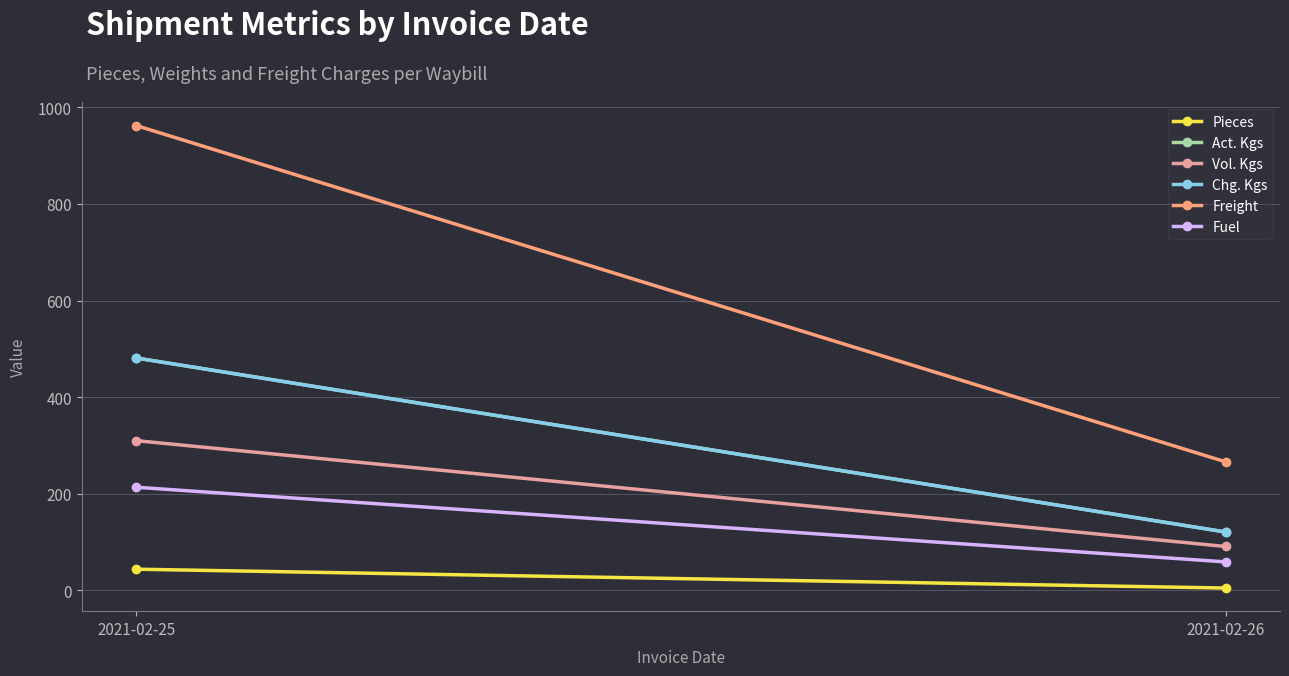

The value of Pieces at 2021-02-26 is 5.0. True or false?

True